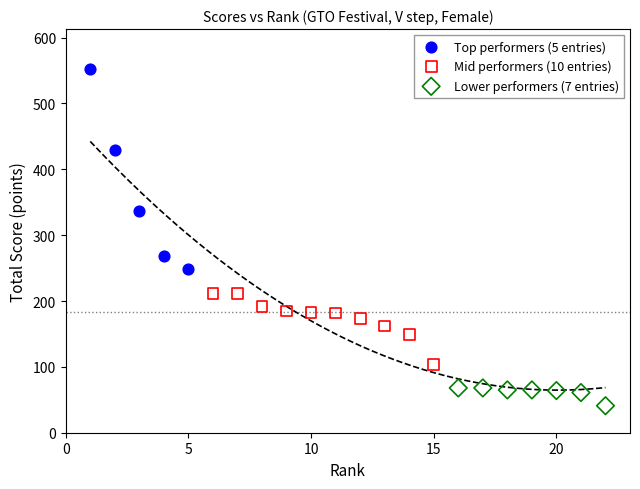

Which series has the largest Y range (max minus min)?

Top performers (5 entries)